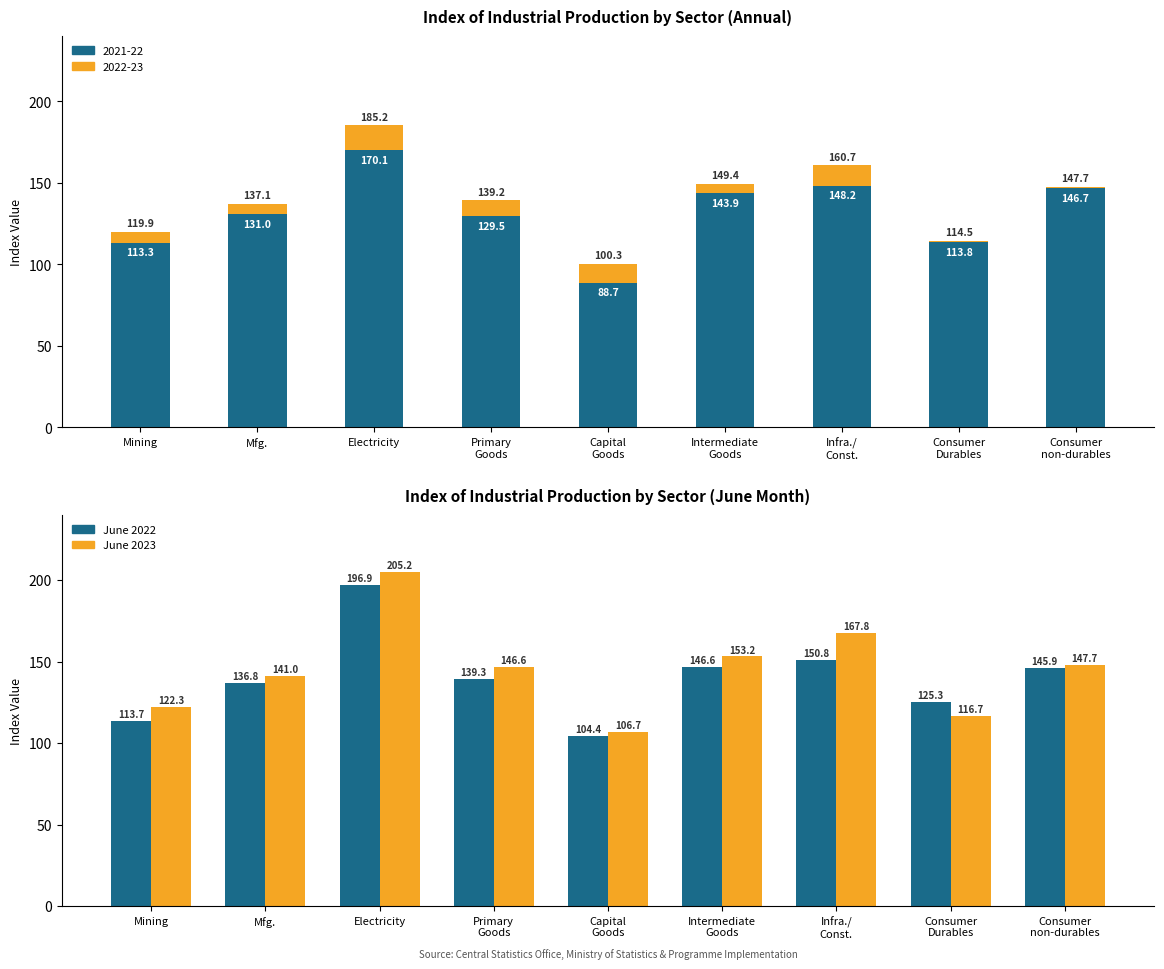

What is the approximate value of June 2023 at Primary
Goods?

146.6